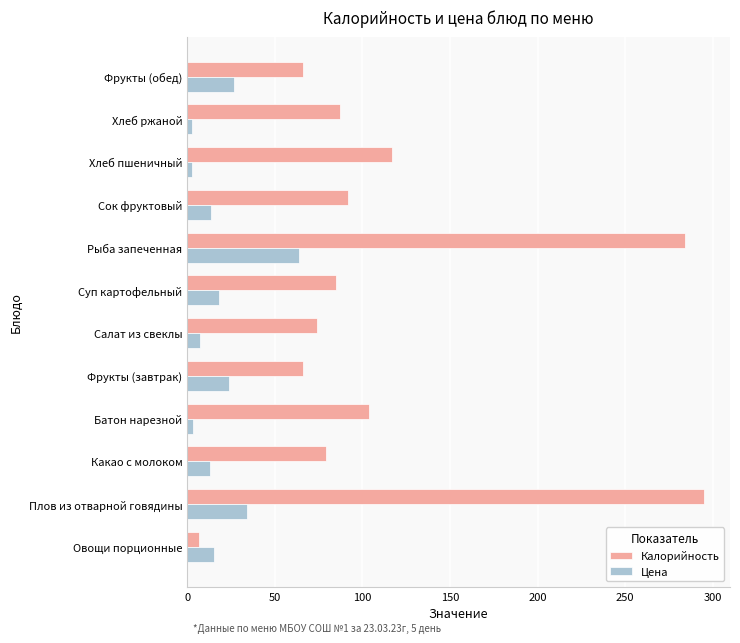

What is the maximum value shown in the chart?

295.0